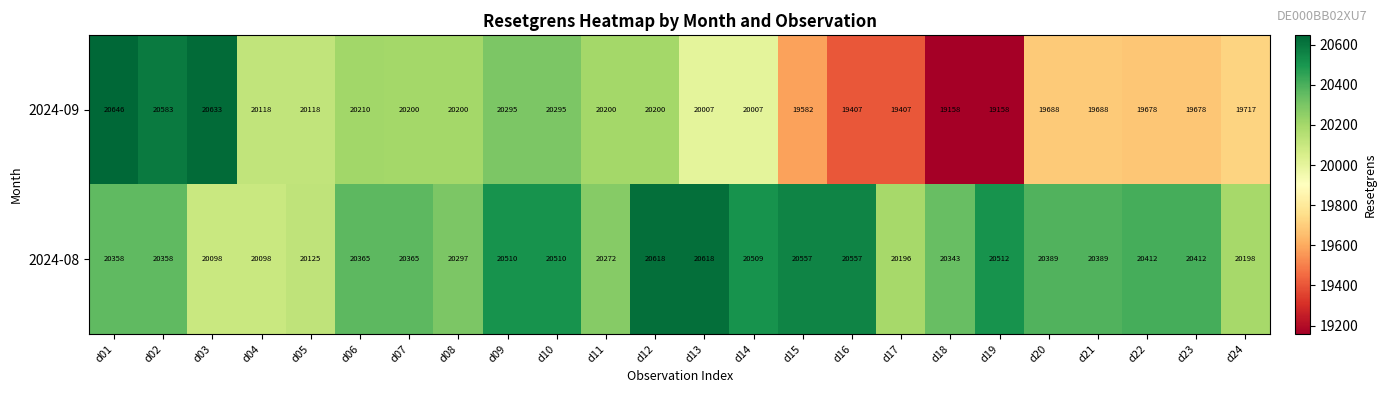

Which series changed the most between d02 and d09?

2024-09